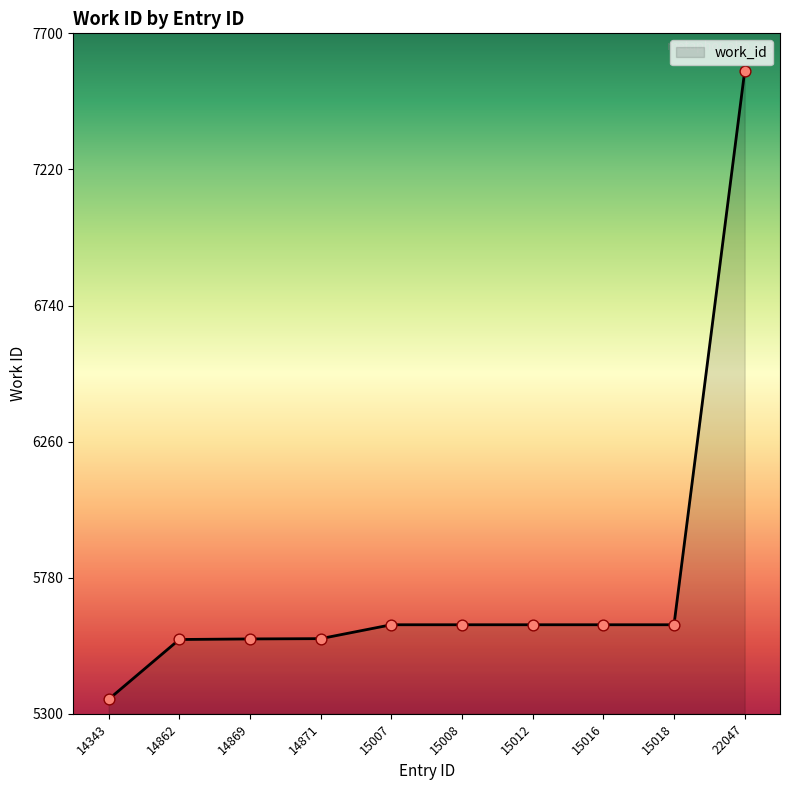

Between 22047 and 15018, which is larger?

22047